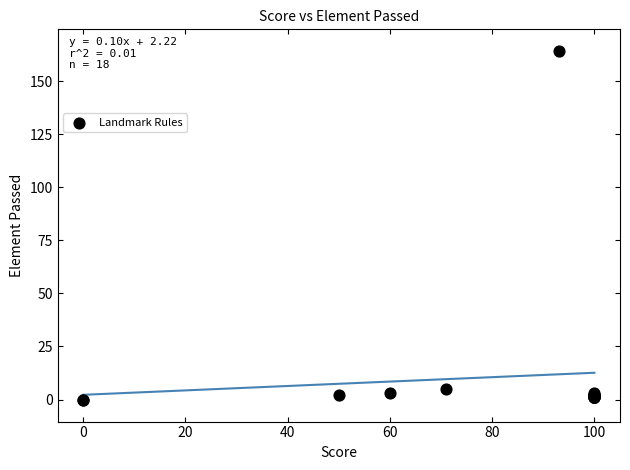

What Y value in the scatter plot is closest to 82?

5